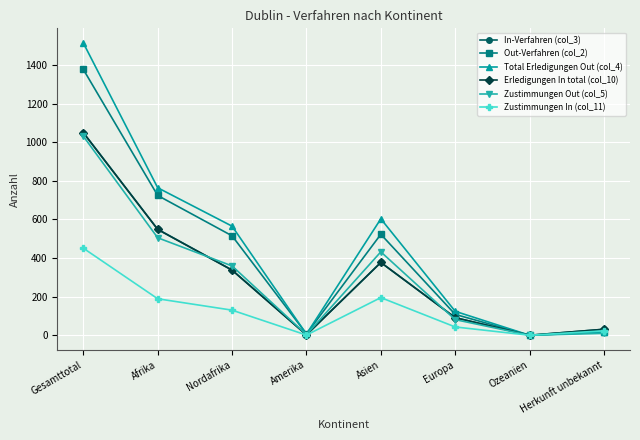

What is the maximum value shown in the chart?

1514